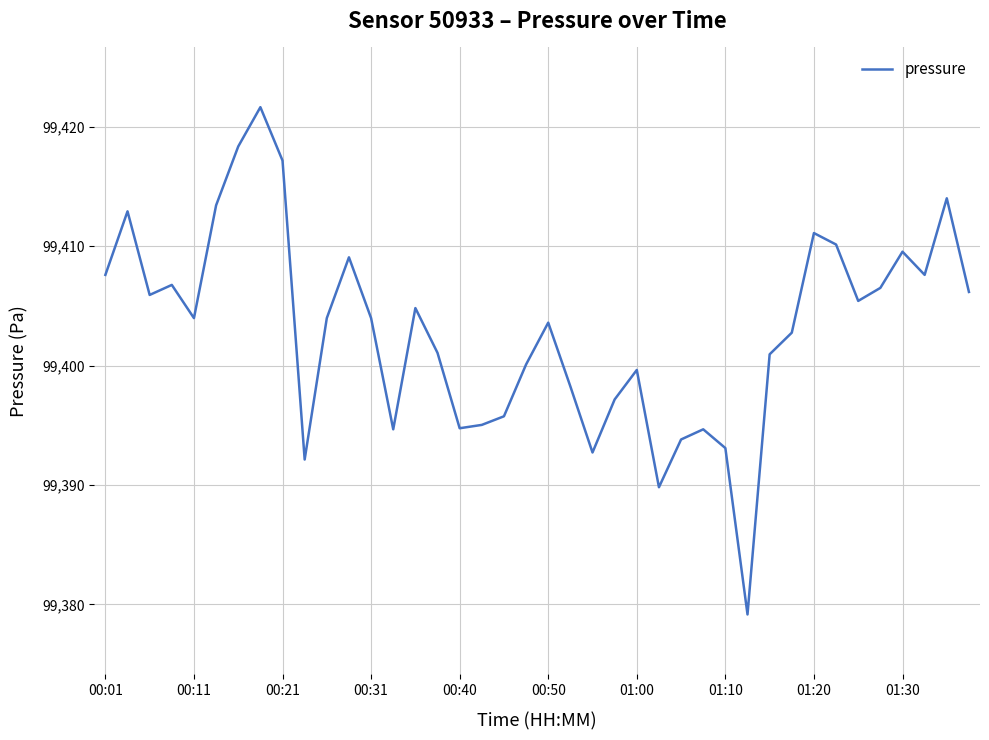

Does the chart have visible grid lines?

Yes